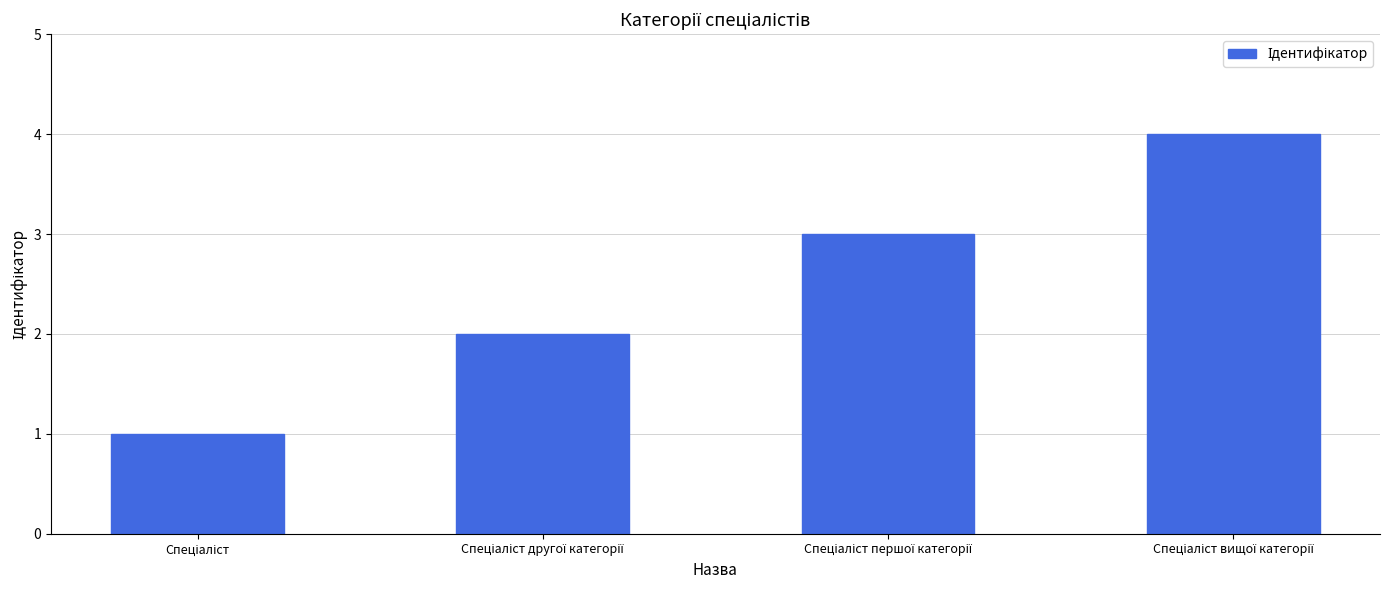

What is the maximum value shown in the chart?

4